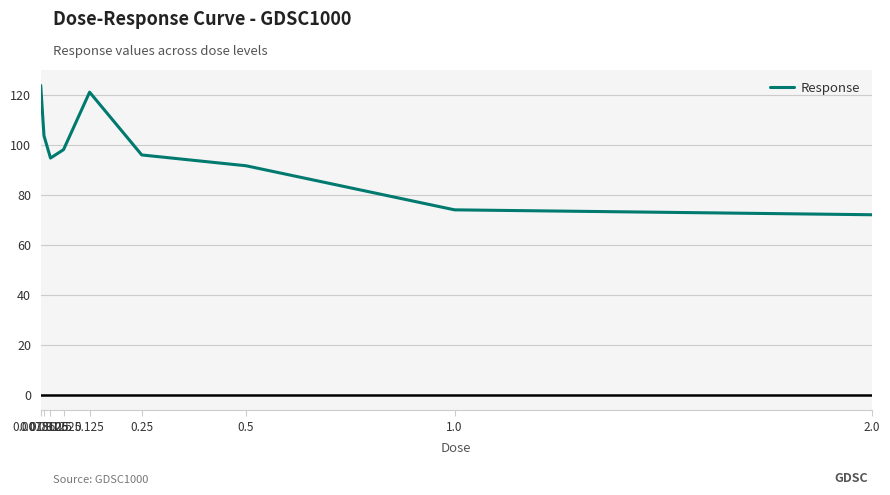

At which category does the chart reach its minimum across all series?

2.0